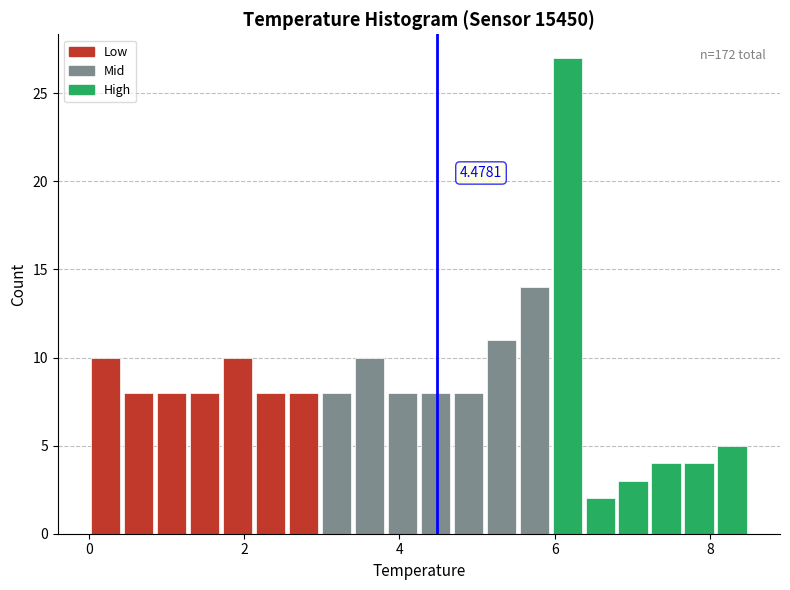

Around what value on the x-axis is the tallest bar? Give the approximate position of its centre, as read against the axis.

6.2